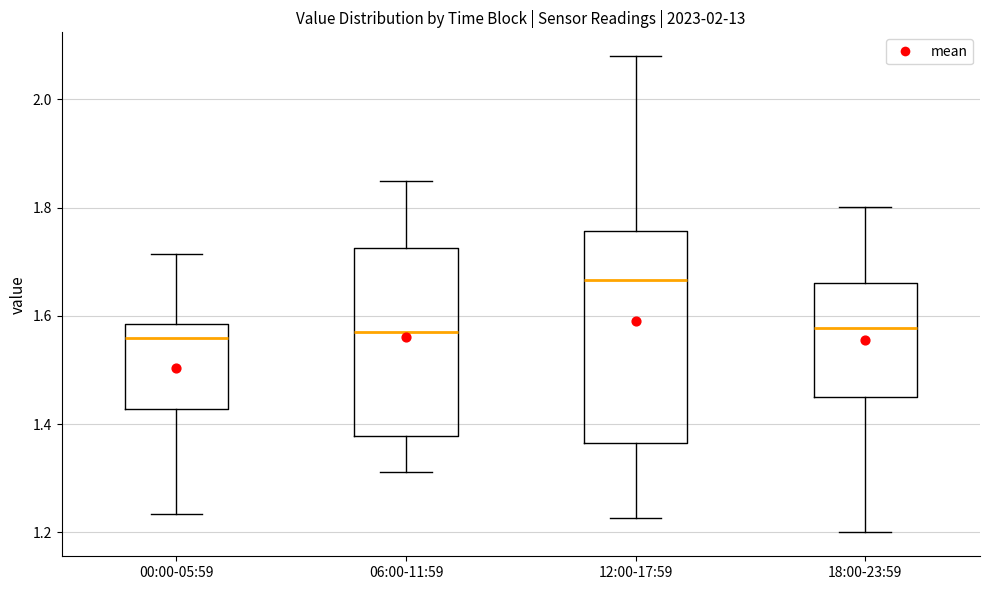

Comparing the boxes themselves (not the whiskers), which one is the tallest?

12:00-17:59